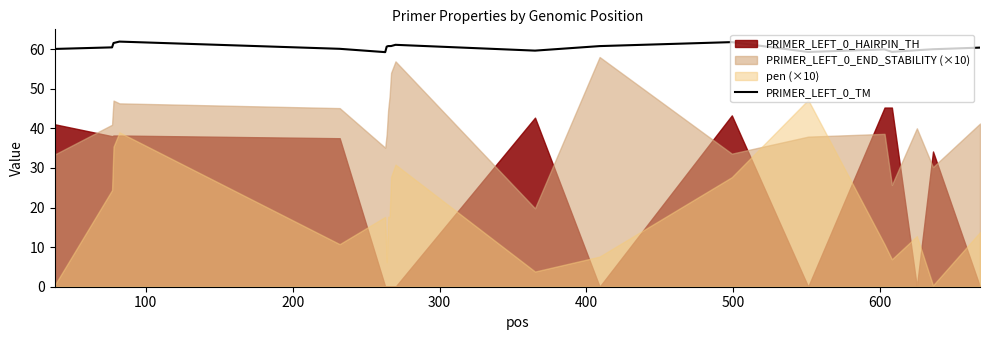

What is the highest value of the PRIMER_LEFT_0_TM series?

61.9